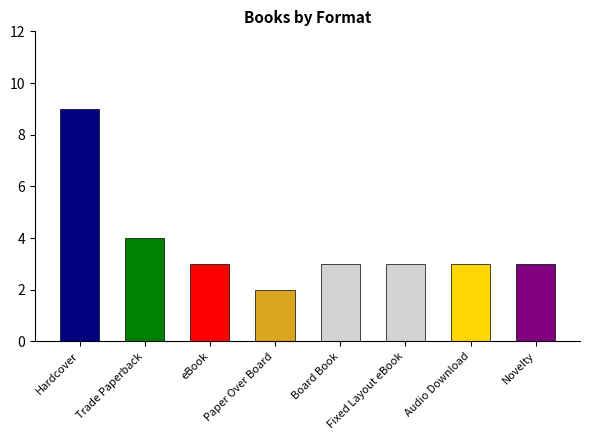

At which label is the value closest to 5?

Trade Paperback